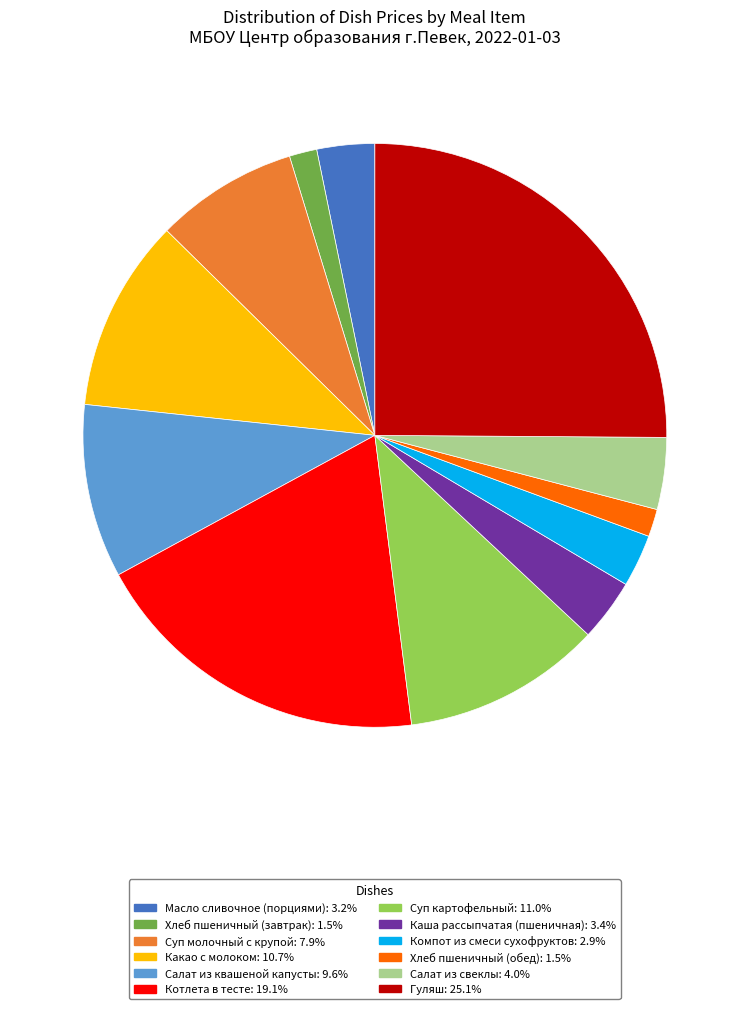

The Котлета в тесте slice represents 19% of the pie. True or false?

True